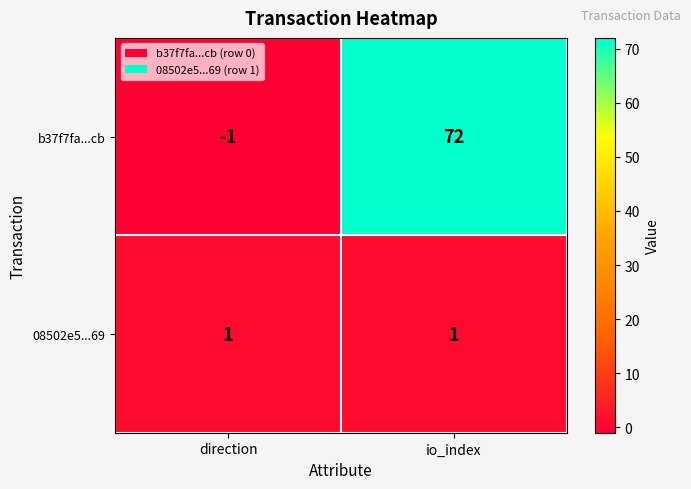

True or false: 08502e5...69 has a value of 1 at io_index.

True